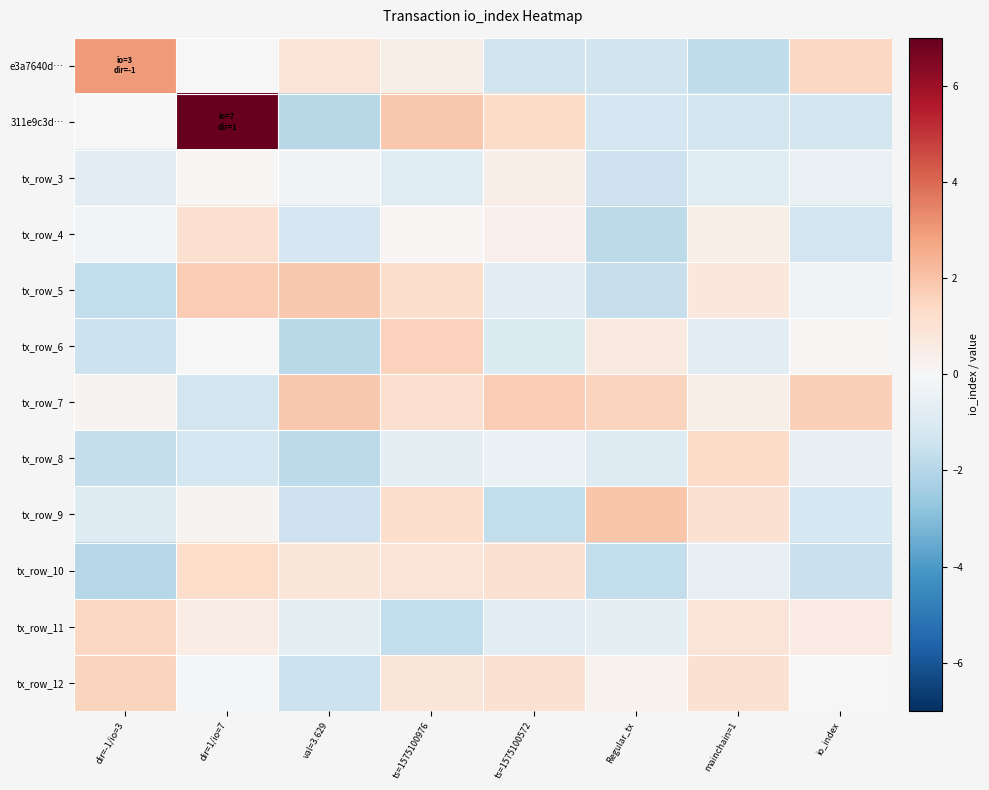

What is the total value across all series at ts=1575100976?

6.0